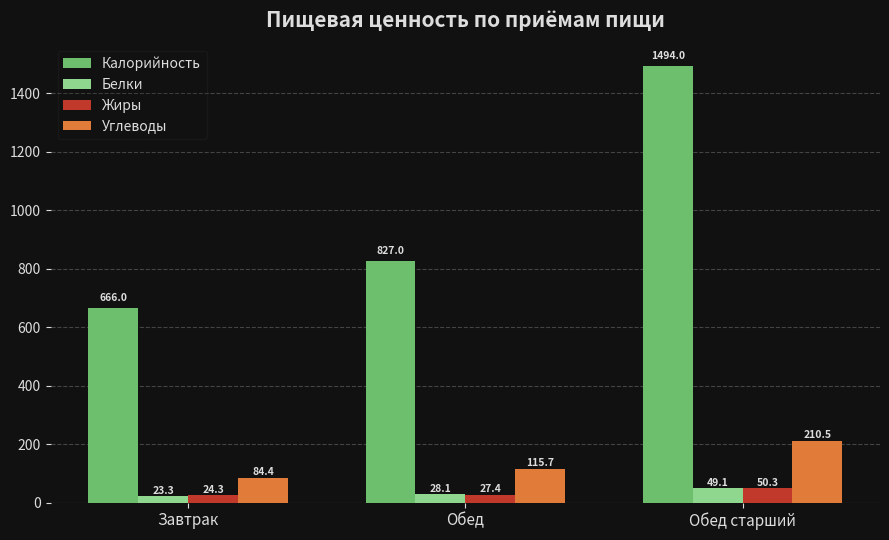

What position from the right is Обед старший?

1